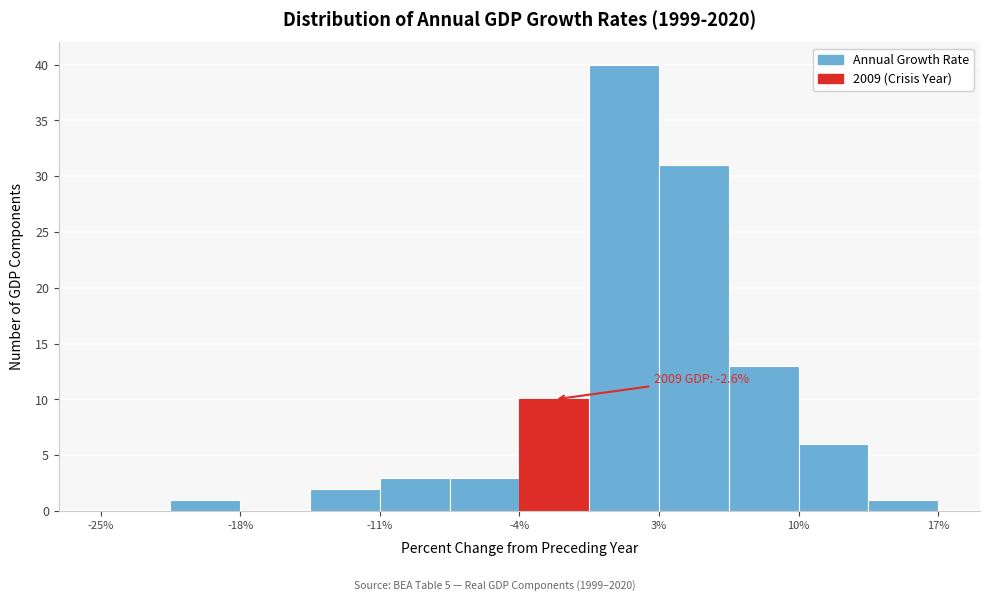

Around what value on the x-axis is the tallest bar? Give the approximate position of its centre, as read against the axis.

1